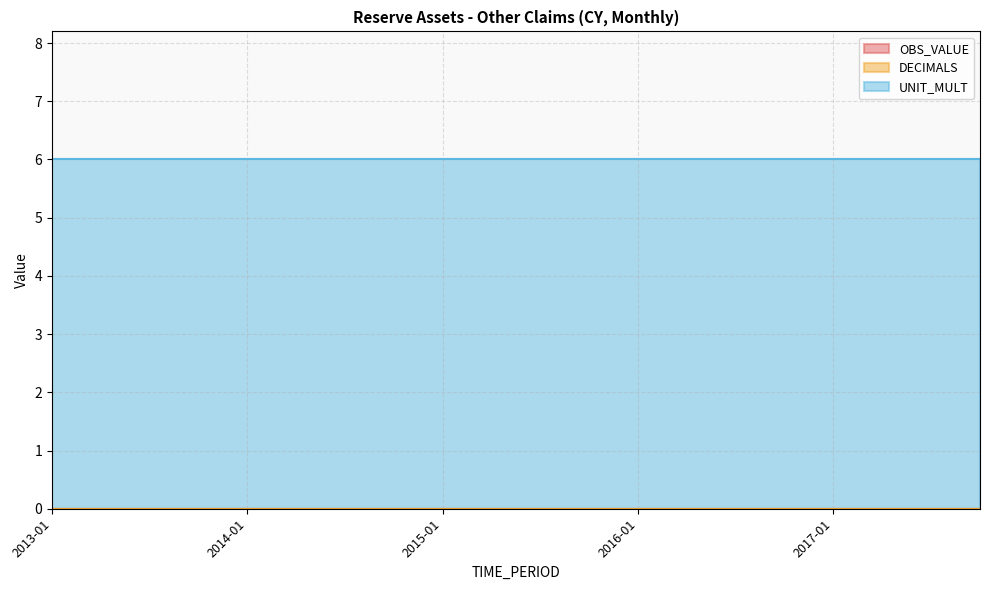

At which category is the sum across all series the highest?

2013-01